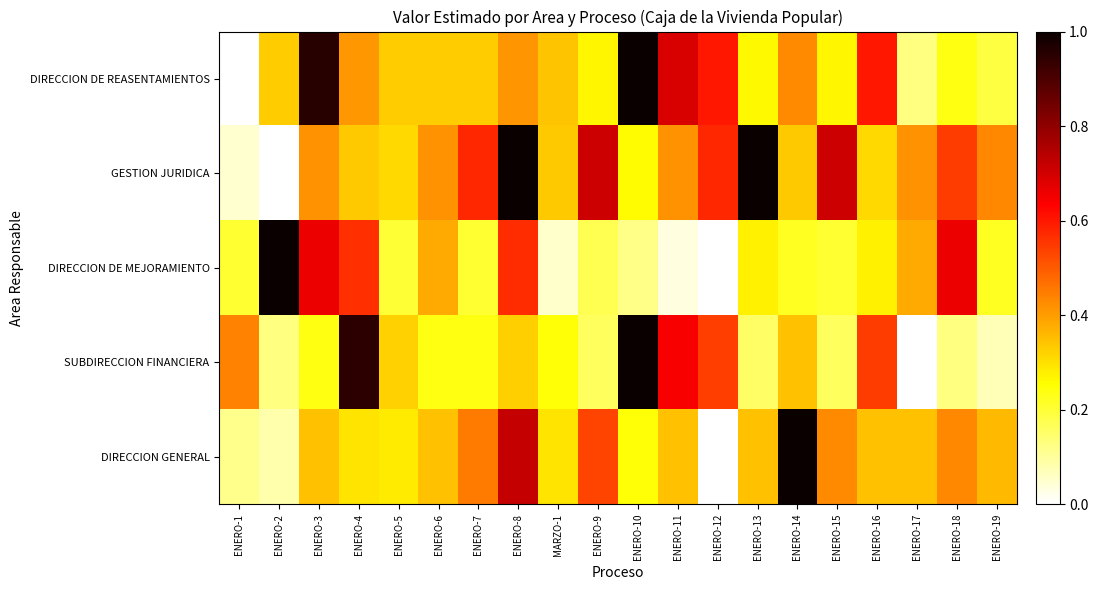

At ENERO-10, list the series in order from largest to smallest.

DIRECCION DE REASENTAMIENTOS, SUBDIRECCION FINANCIERA, GESTION JURIDICA, DIRECCION GENERAL, DIRECCION DE MEJORAMIENTO